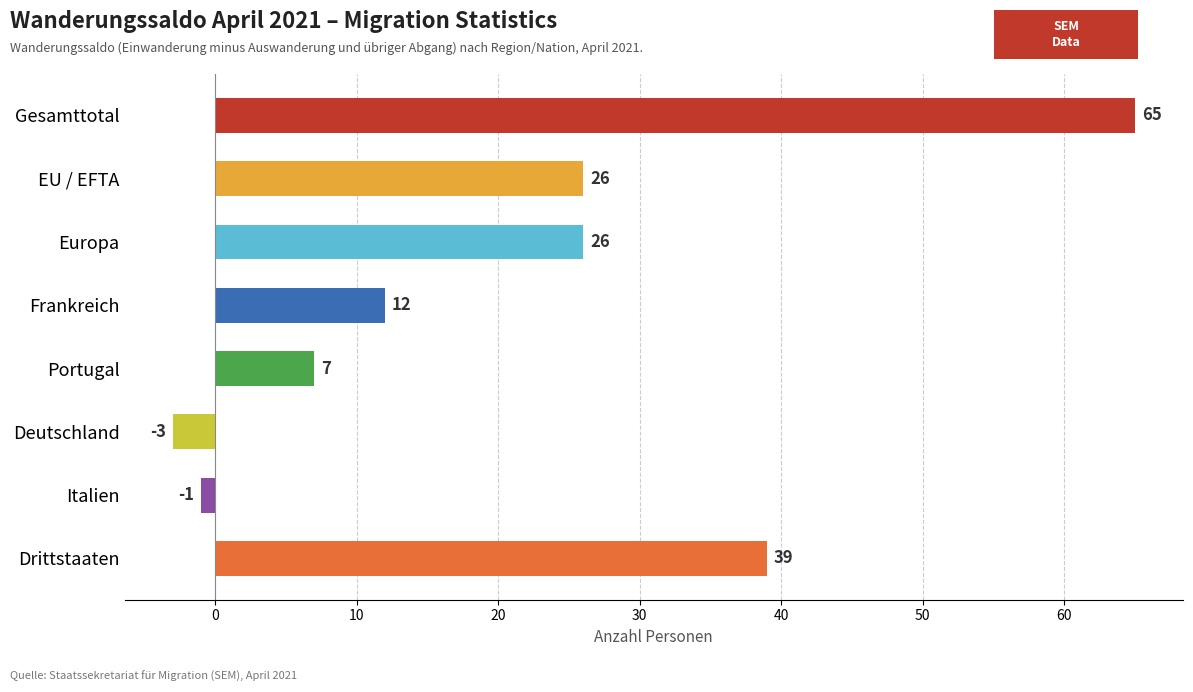

The chart shows a value of 65 at Gesamttotal. True or false?

True